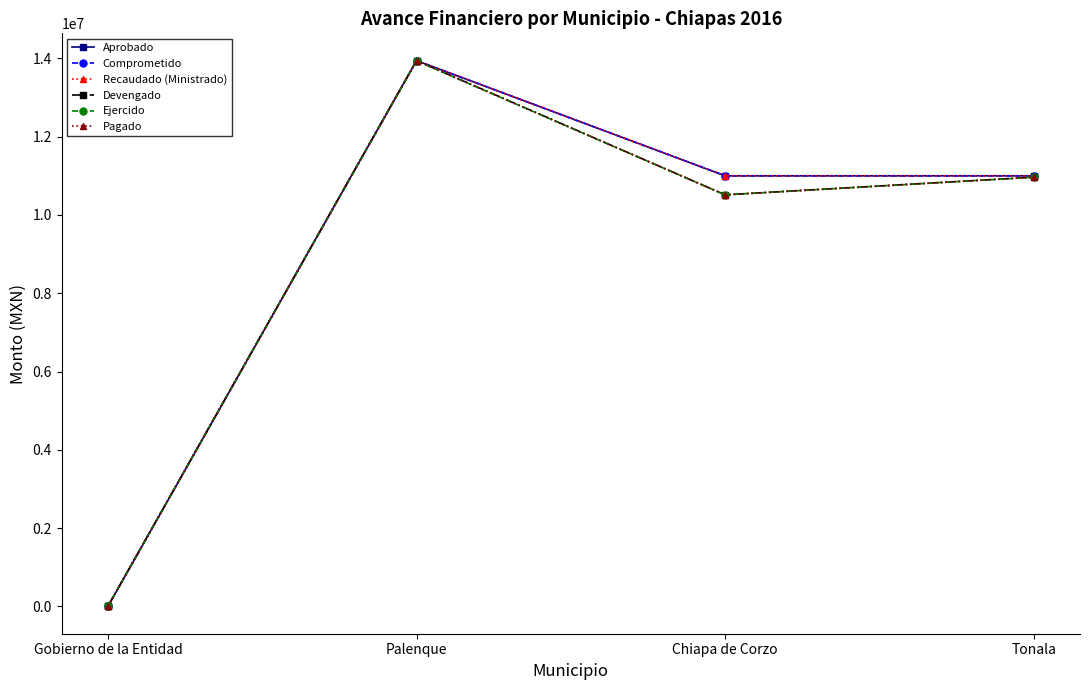

What is the total value across all series at Gobierno de la Entidad?

27099.4